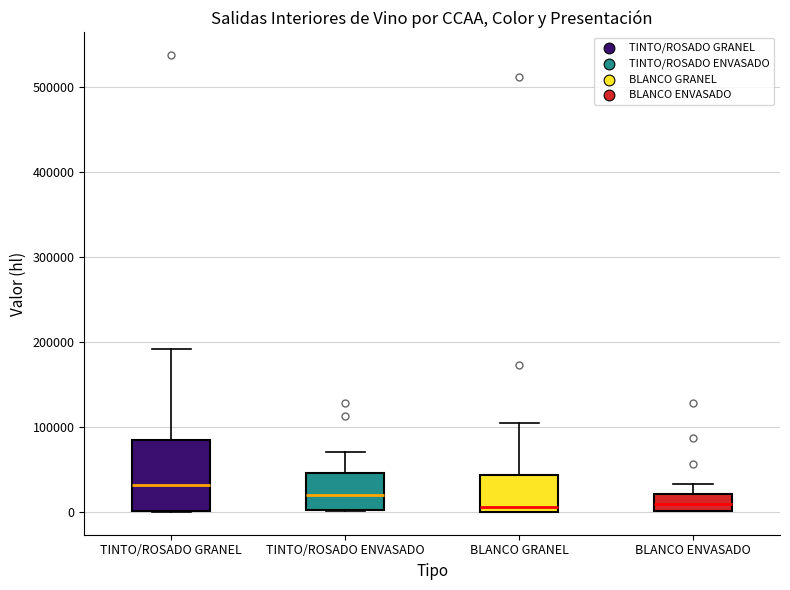

Reading left to right, transcribe this box plot: for each box, give where its median line is, the range the box spans, and where its two whiskers end, as read against the y-axis. The values are not printed on the chart, so give them approximately, as read against the axis.

TINTO/ROSADO GRANEL: median 30000, box 0 to 80000, whiskers 0 to 190000
TINTO/ROSADO ENVASADO: median 20000, box 0 to 50000, whiskers 0 to 70000
BLANCO GRANEL: median 10000, box 0 to 40000, whiskers 0 to 100000
BLANCO ENVASADO: median 10000, box 0 to 20000, whiskers 0 to 30000